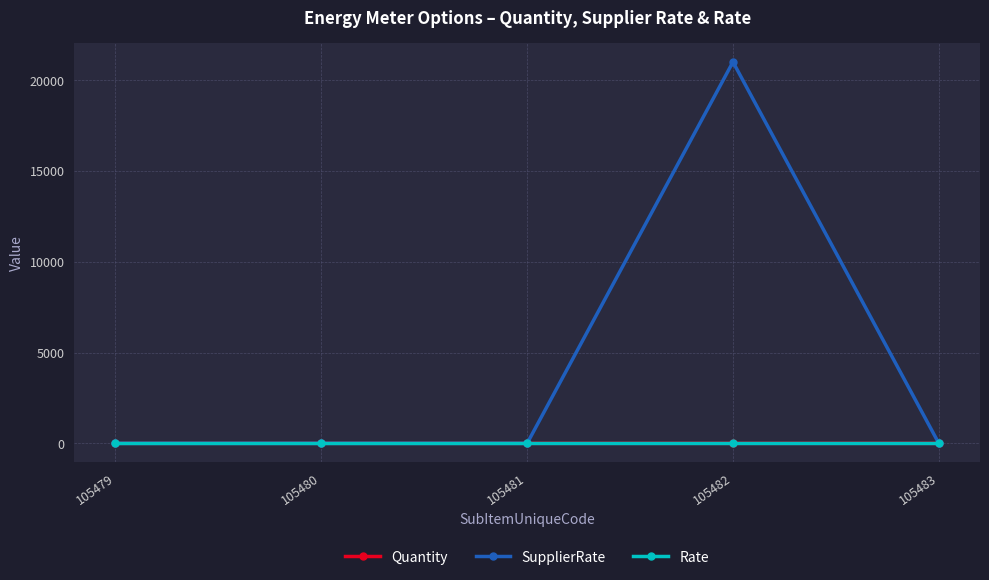

What is the greatest value displayed?

21000